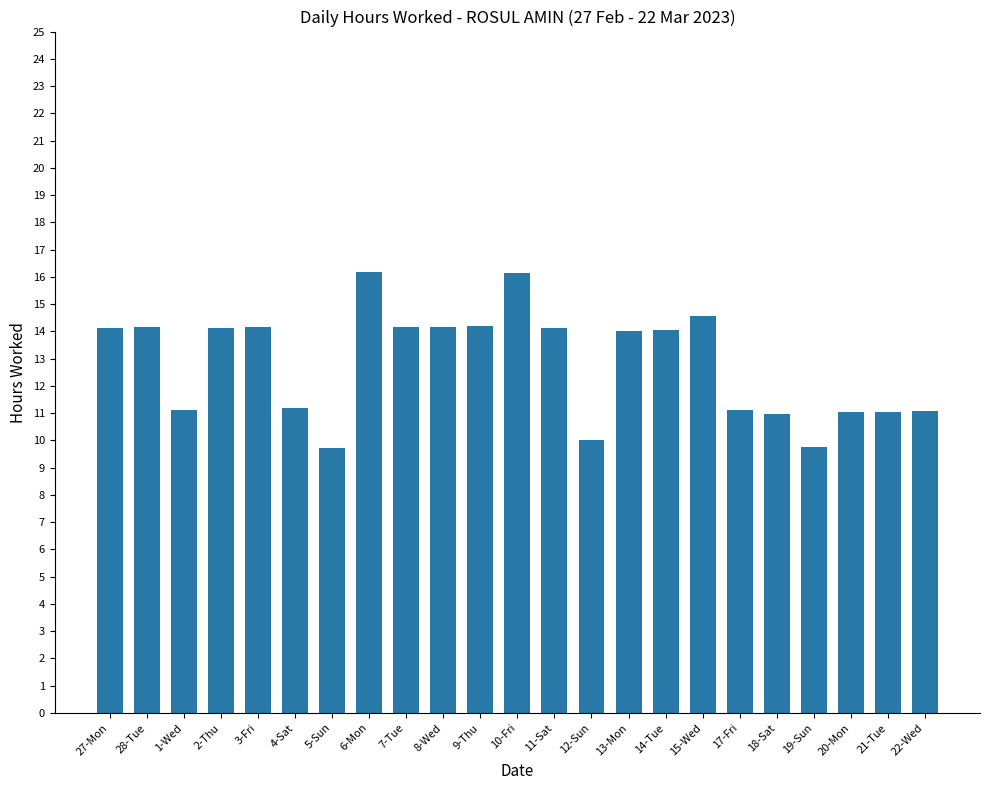

What is the difference between the maximum and minimum values?

6.5